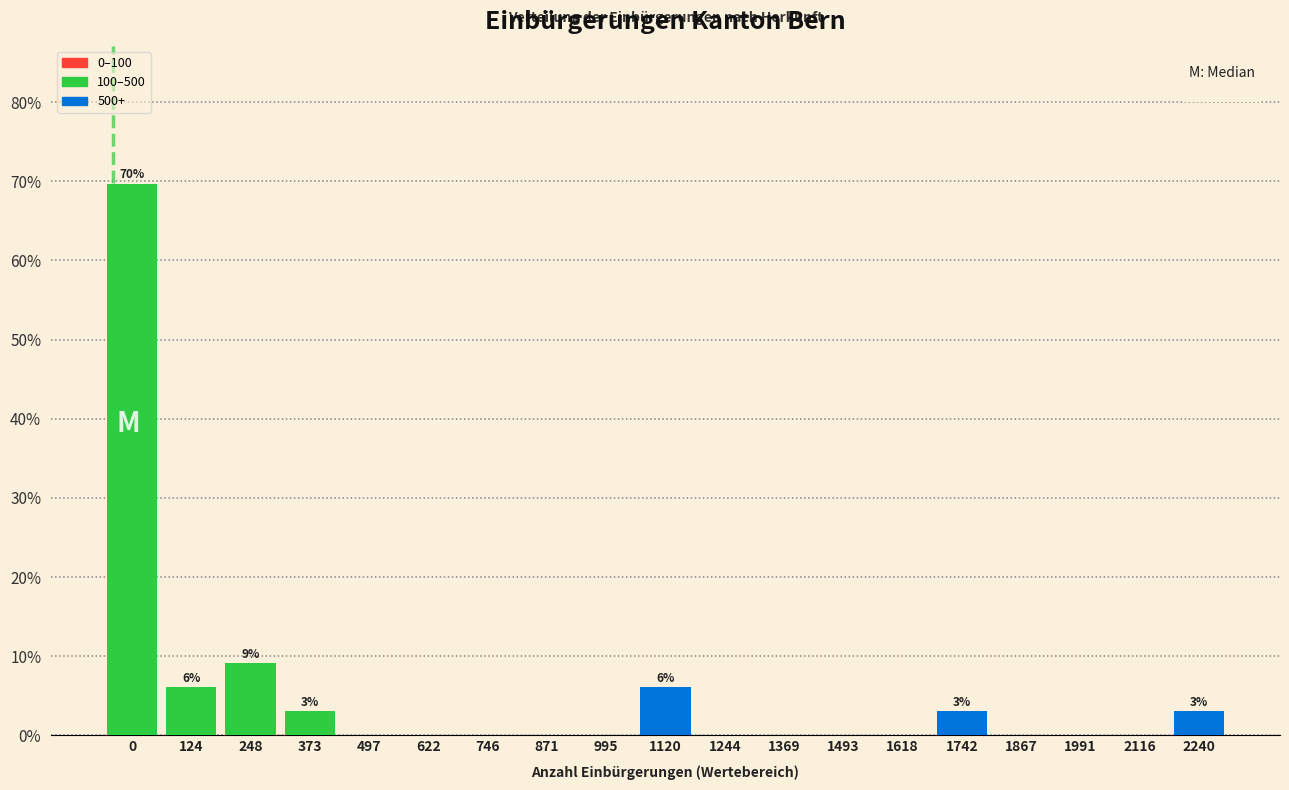

Reading right to left, what are all the values shown in this chart?

2240=3.0	2116=0.0	1991=0.0	1867=0.0	1742=3.0	1618=0.0	1493=0.0	1369=0.0	1244=0.0	1120=6.1	995=0.0	871=0.0	746=0.0	622=0.0	497=0.0	373=3.0	248=9.1	124=6.1	0=69.7